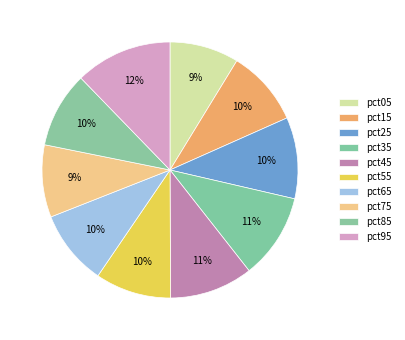

To the nearest percent, what percentage of the pie is pct65?

10%